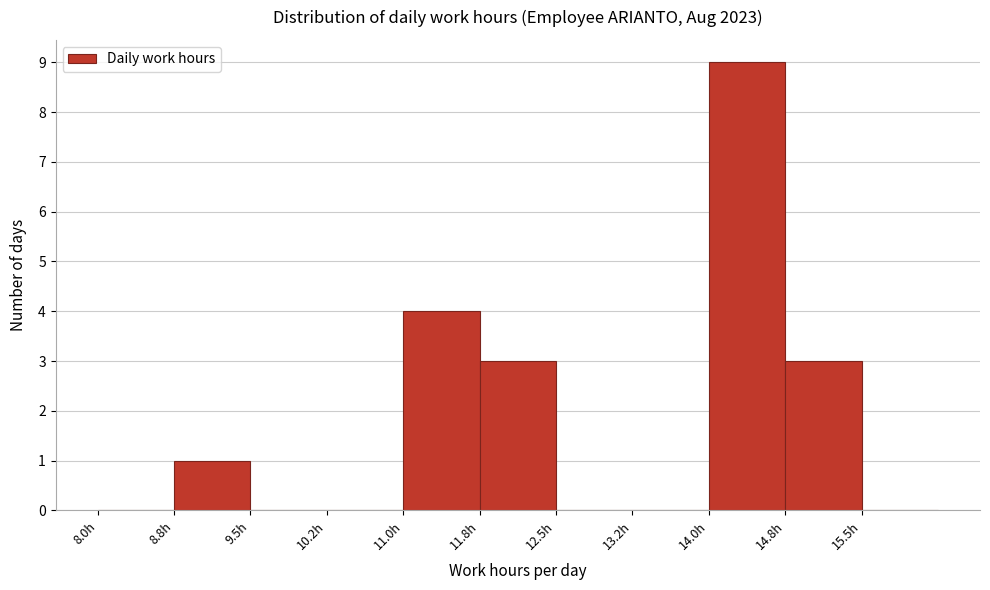

Reading left to right, transcribe this chart: for each bar, give the range it covers on the x-axis and its height. Neither the bar edges nor the heights are printed on the chart, so give them approximately, as read against the axes.

8.00 to 8.75: 0
8.75 to 9.50: 1
9.50 to 10.25: 0
10.25 to 11.00: 0
11.00 to 11.75: 4
11.75 to 12.50: 3
12.50 to 13.25: 0
13.25 to 14.00: 0
14.00 to 14.75: 9
14.75 to 15.50: 3
15.50 to 16.25: 0